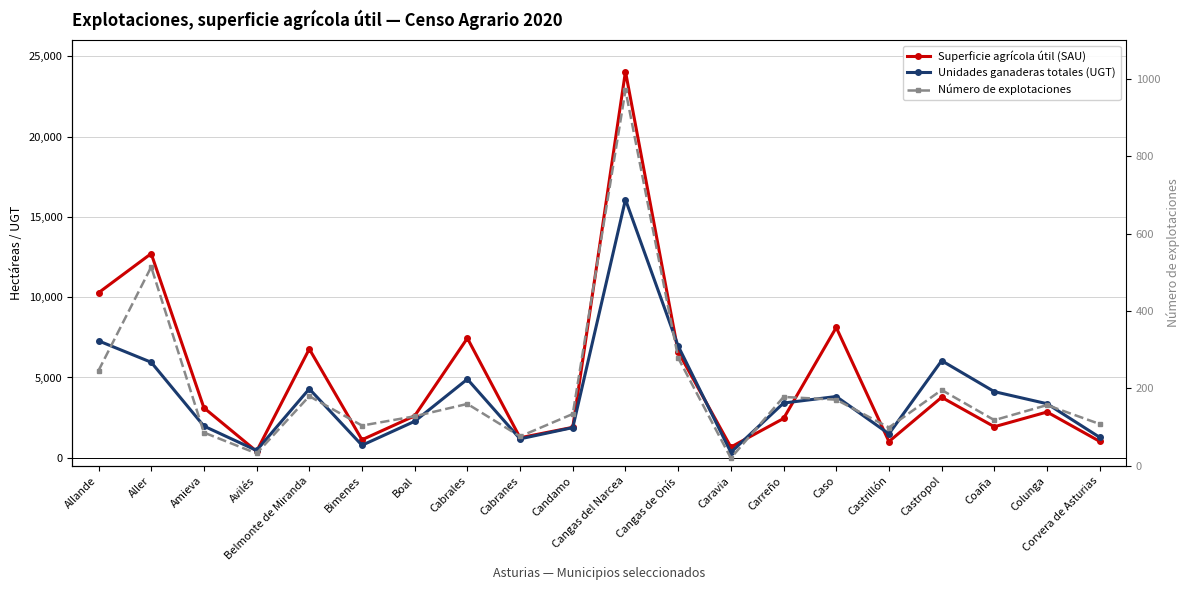

Where is Unidades ganaderas totales (UGT) nearest to the value 8209?

Allande